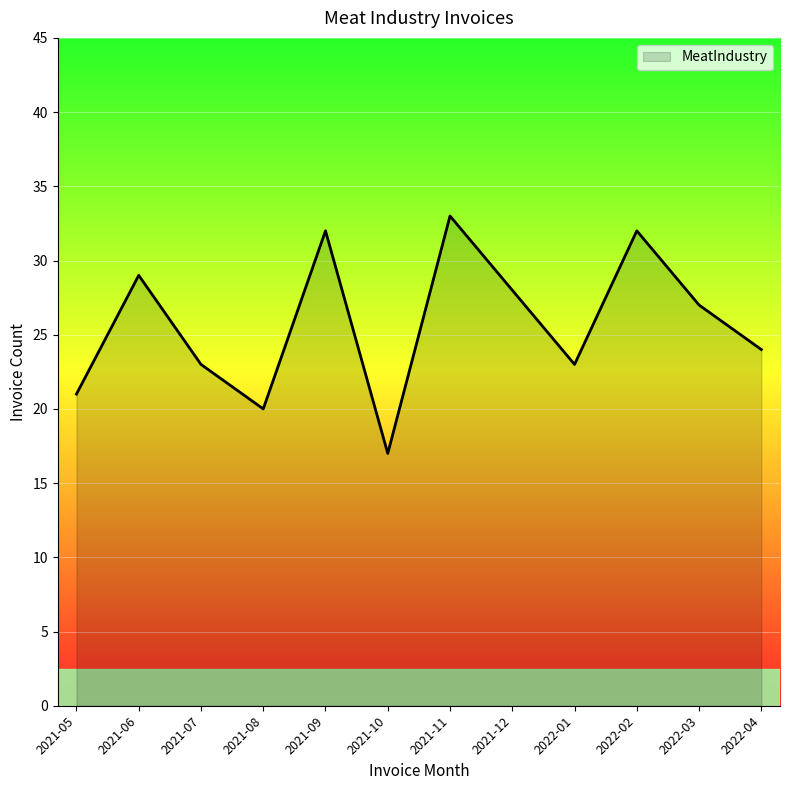

Where is the first local minimum?

2021-08